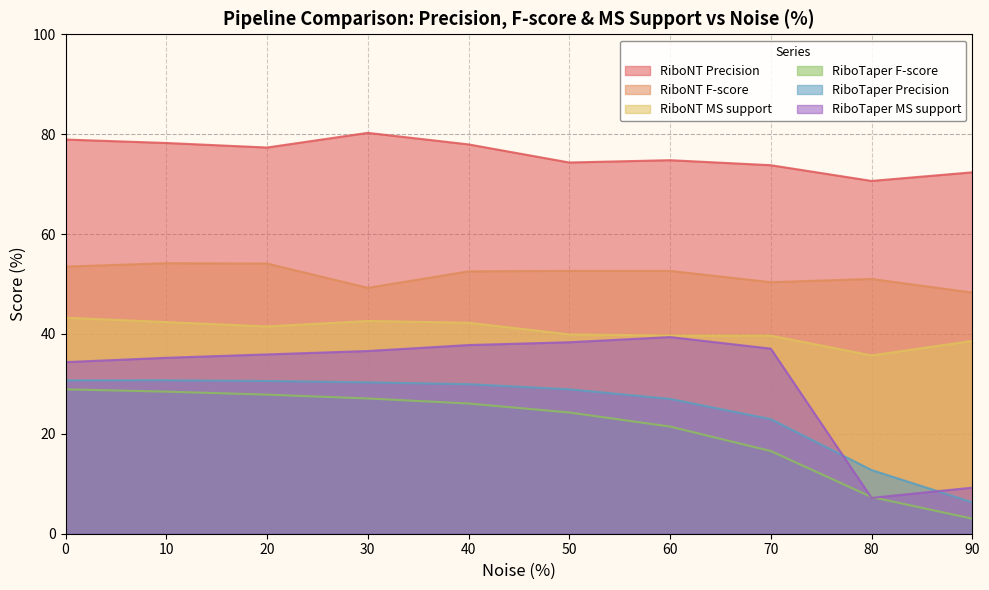

True or false: RiboTaper F-score has a value of 7.3 at 80.

True